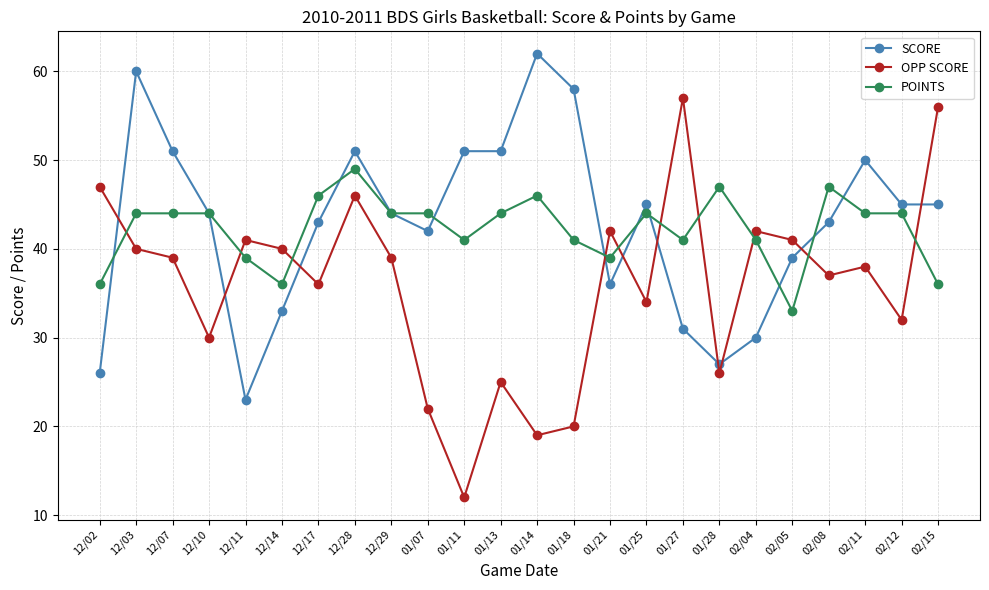

What is the sum of the SCORE values at 12/02 and 12/10?

70